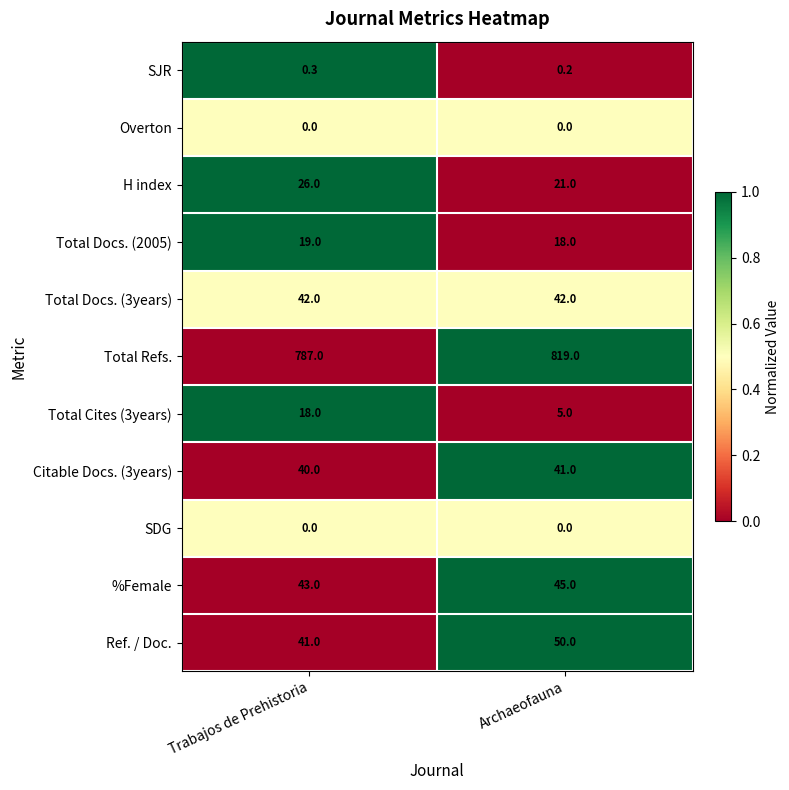

At how many categories does at least one series exceed 0?

2